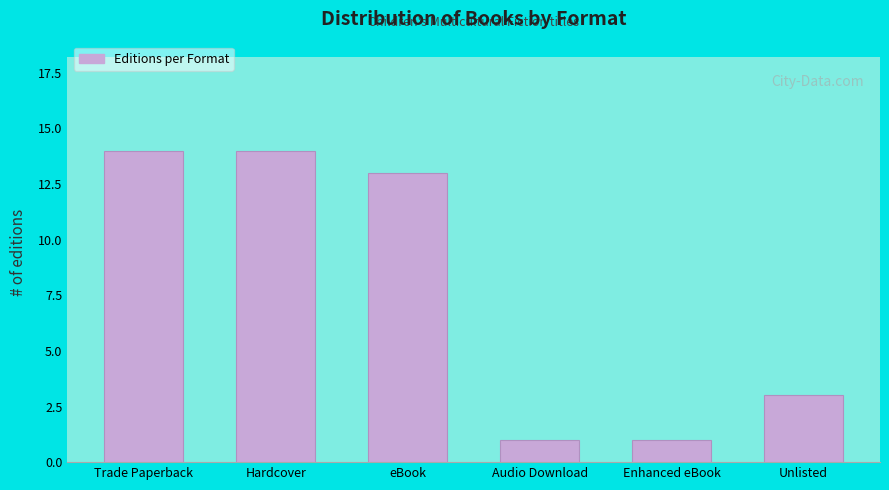

Reading right to left, extract all data points from this chart.

3	1	1	13	14	14